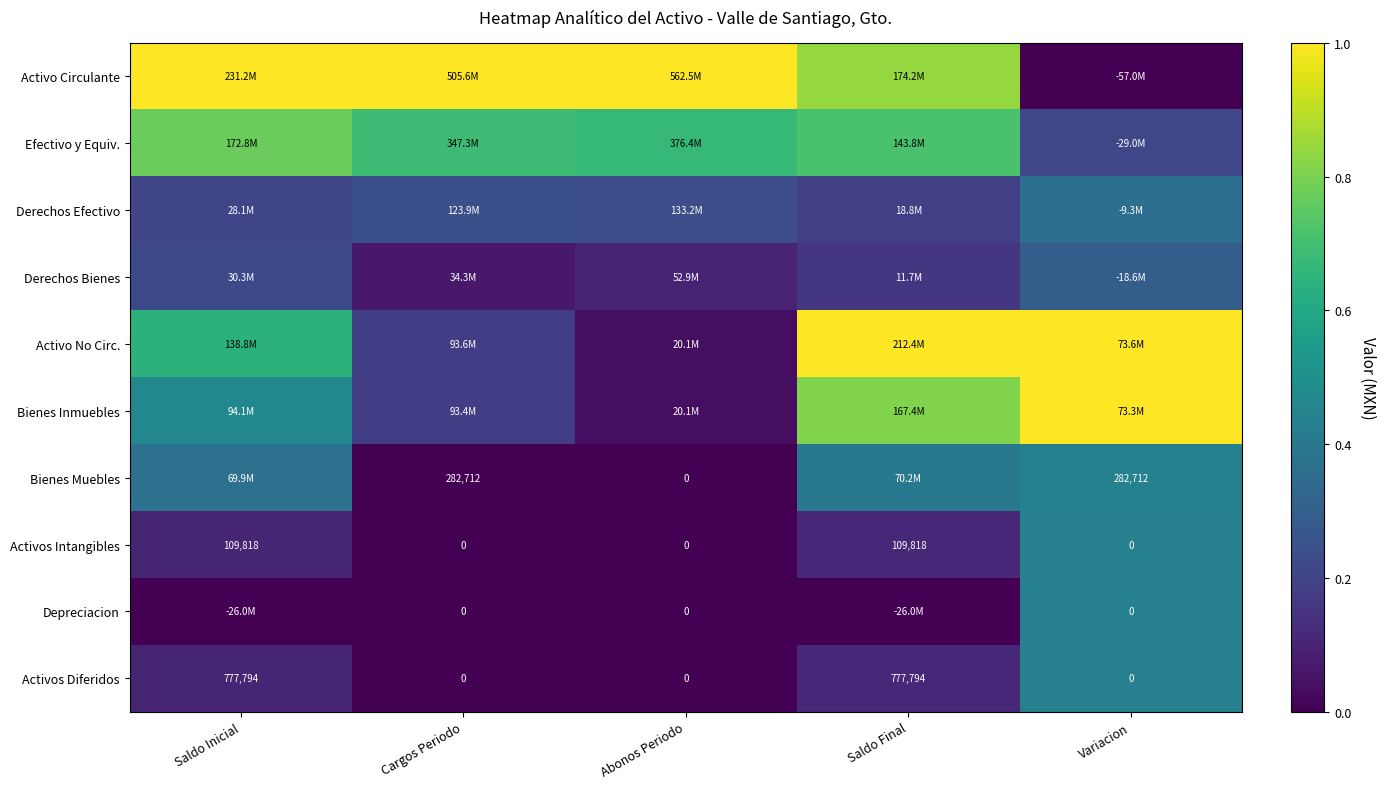

Which series has the largest range (max minus min)?

Activo Circulante